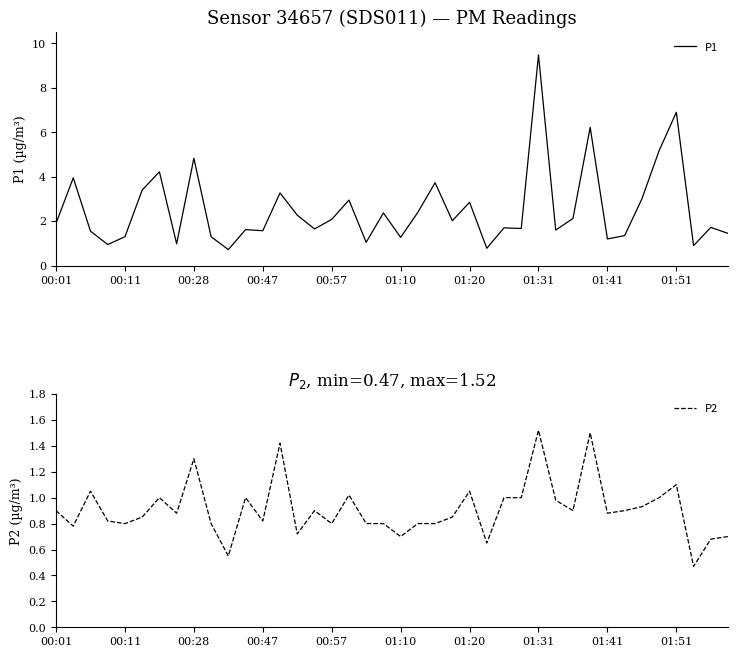

Is this an area chart (filled region under the line)?

No